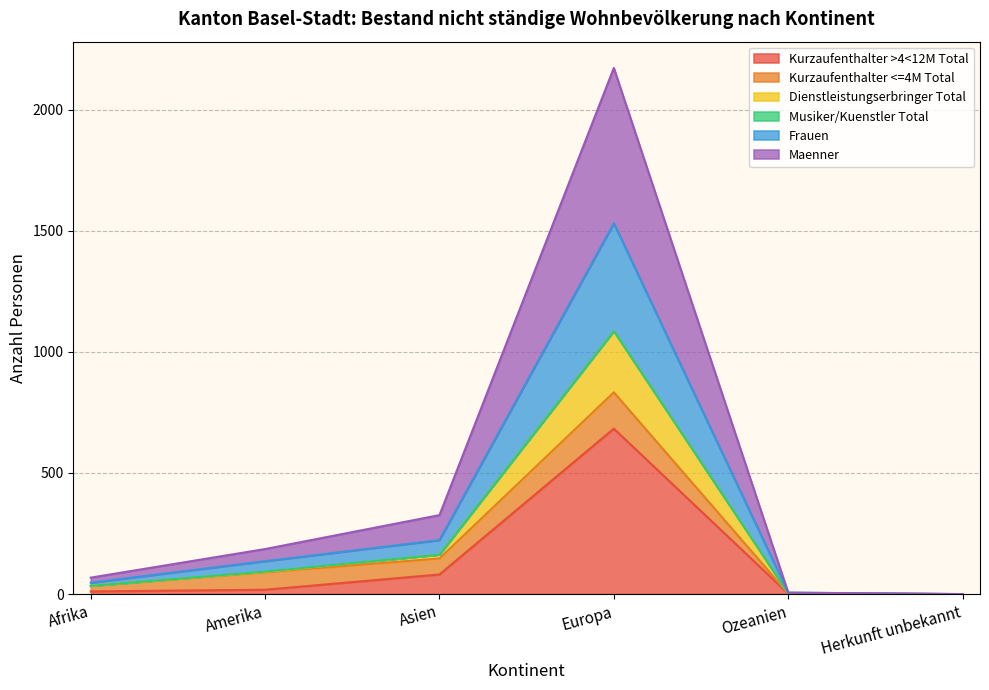

Which has a higher value, Afrika or Herkunft unbekannt?

Afrika